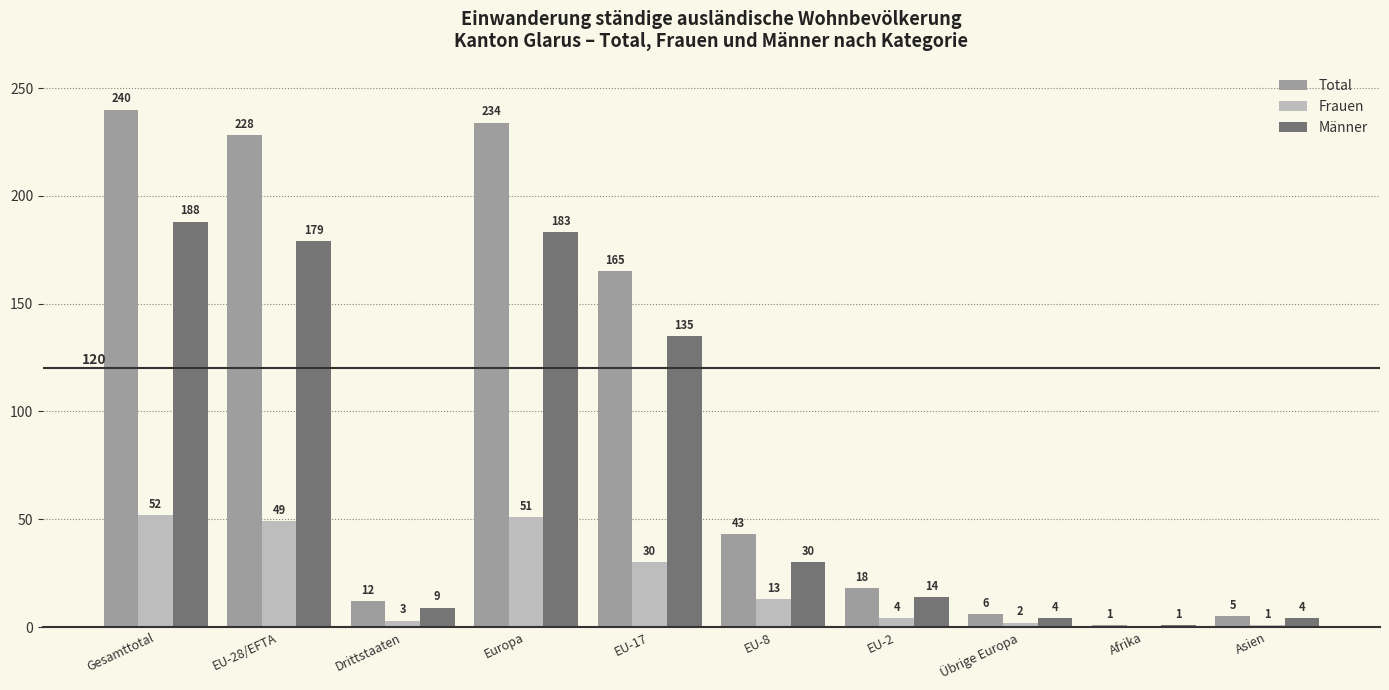

Where is Männer nearest to the value 94?

EU-17